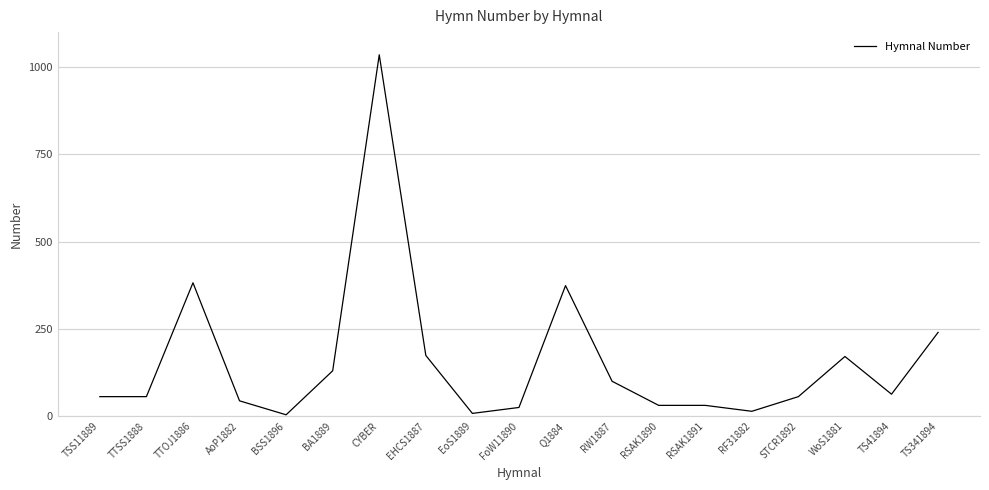

True or false: the data shows 634 at Q1884.

False